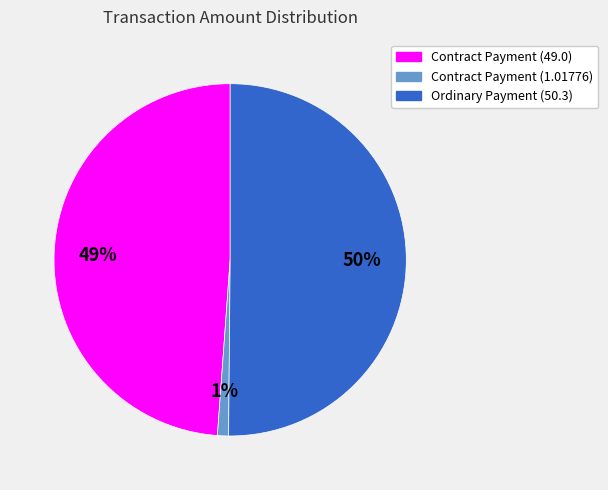

Rank the categories by value from lowest to highest.

Contract Payment (1.01776), Contract Payment (49.0), Ordinary Payment (50.3)